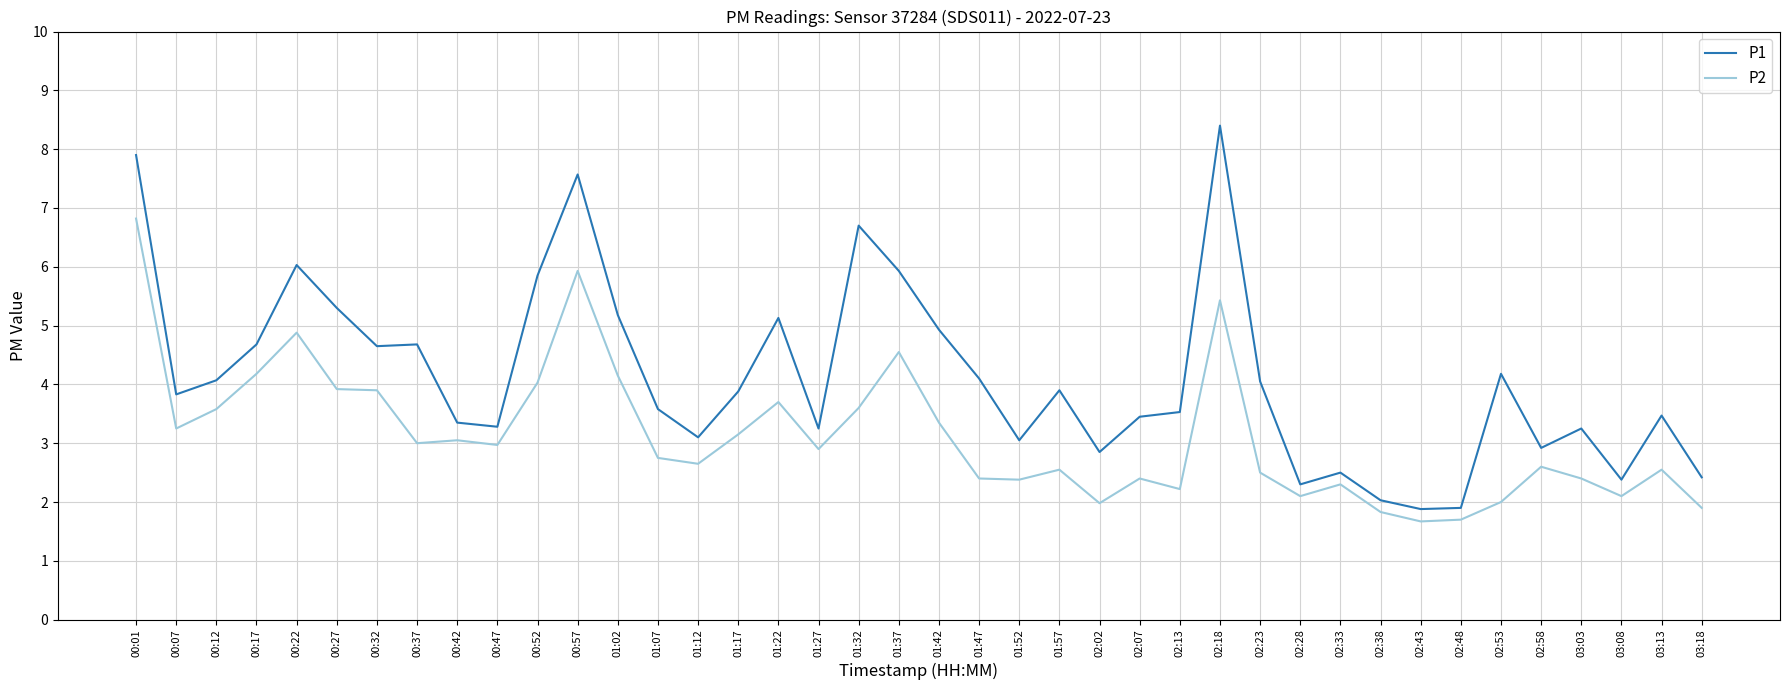

At which label does P1 reach its peak?

02:18